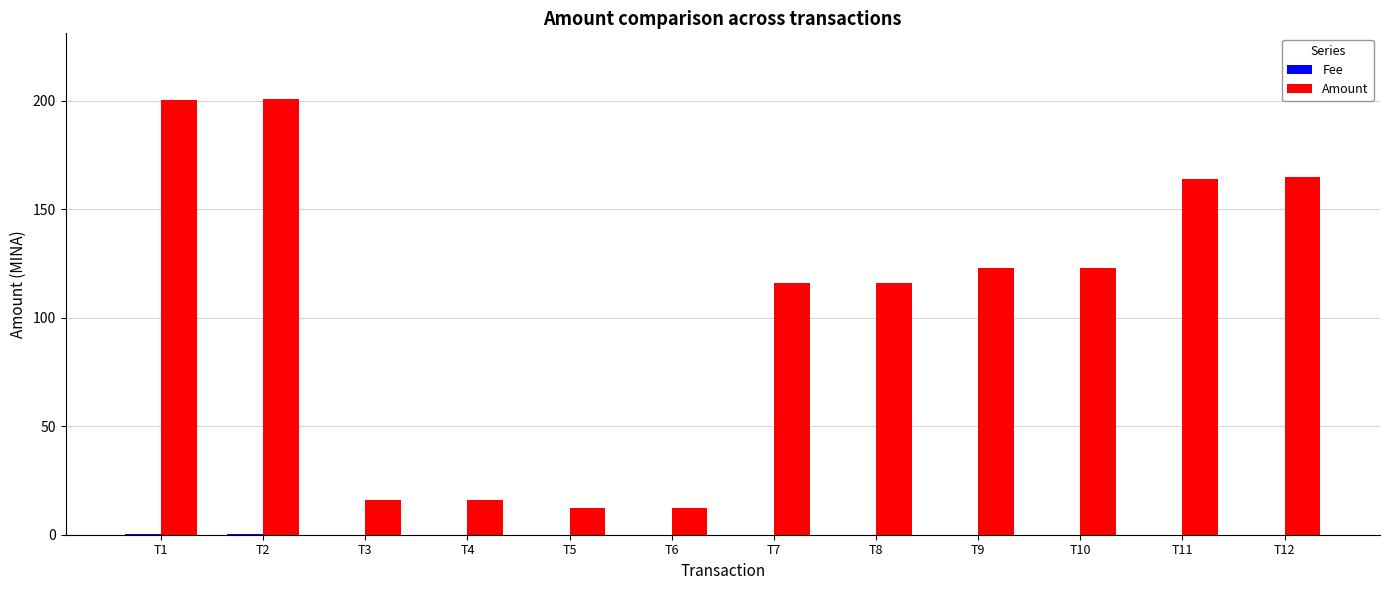

What is the sum of all Amount values?

1263.6